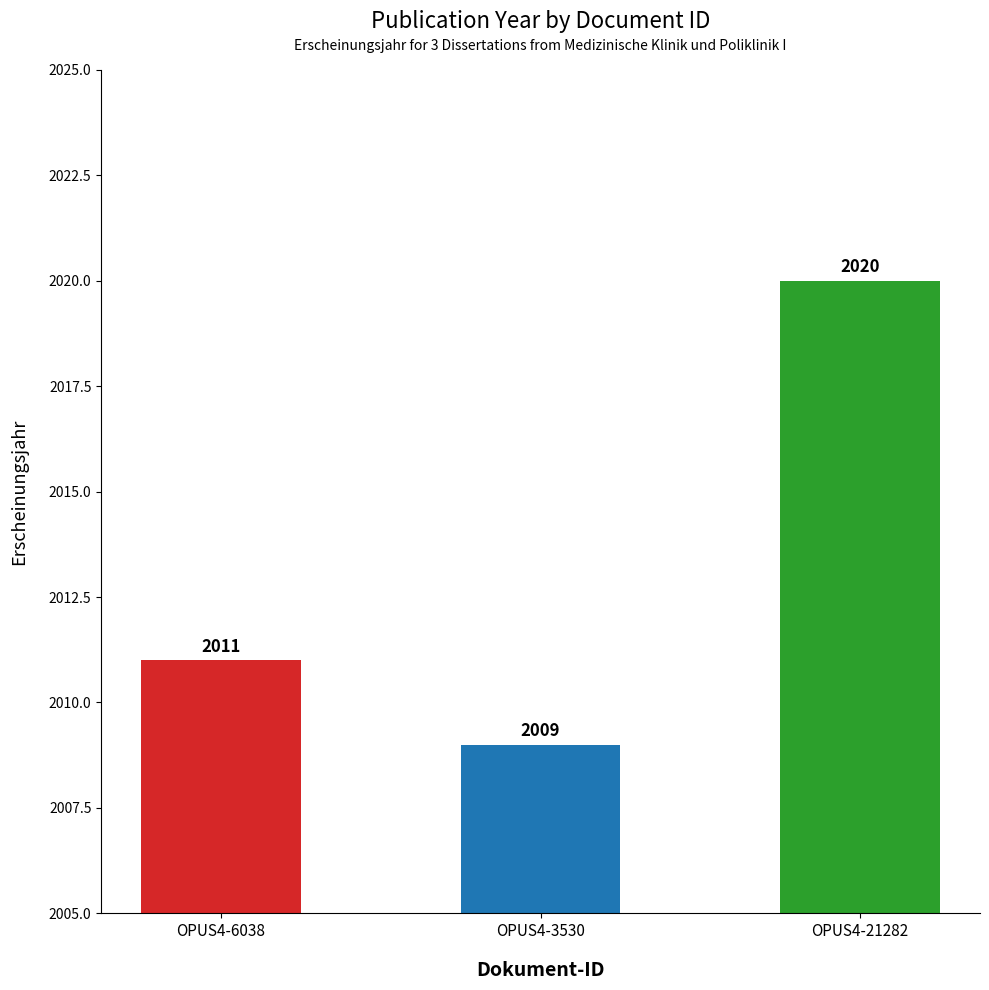

Read the value at OPUS4-21282, to the nearest 5.

2020